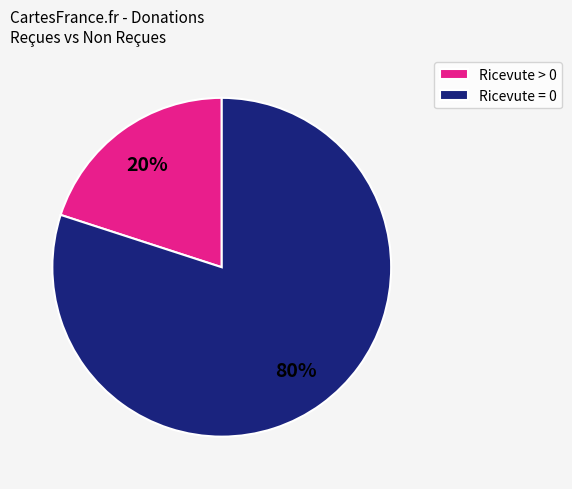

To the nearest percent, what is the average slice percentage?

50%